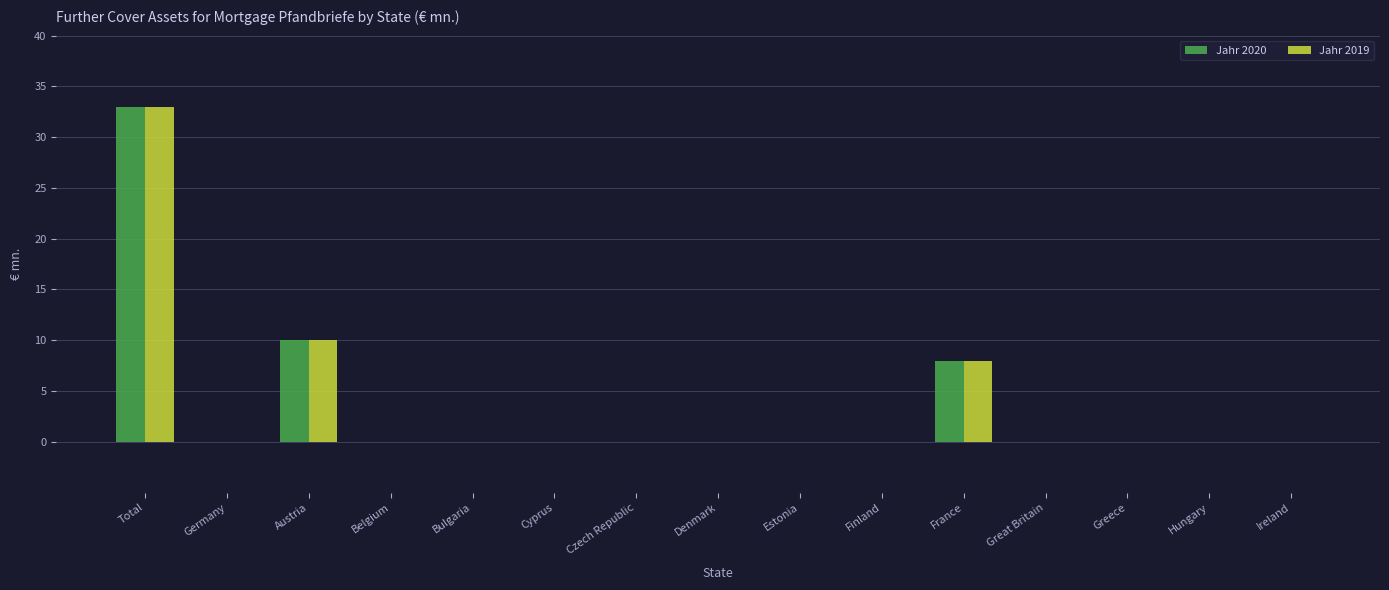

At which category is the sum across all series the highest?

Total